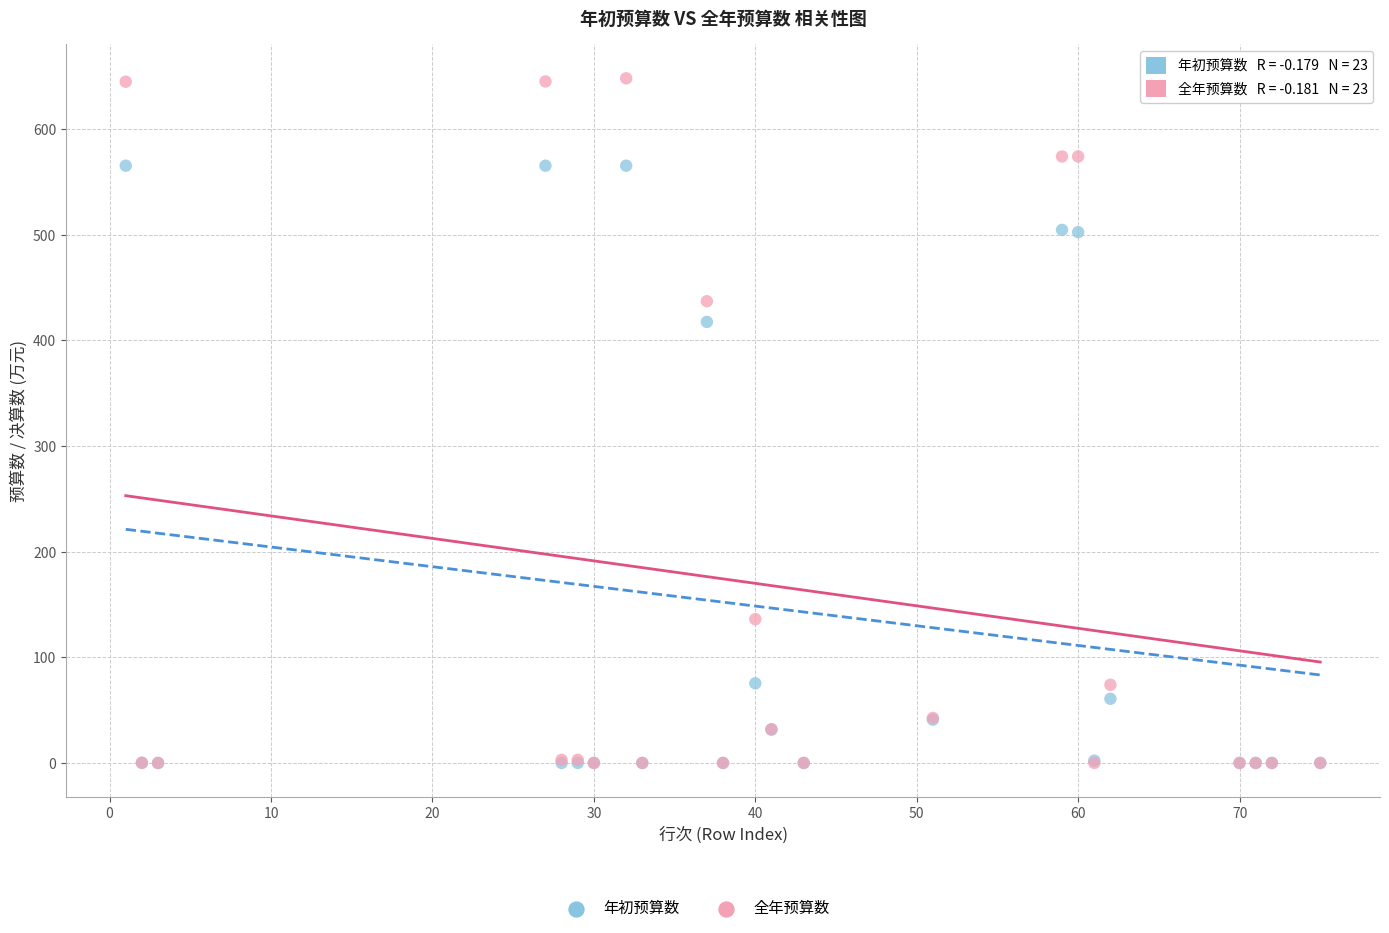

In the 年初预算数 series, what Y value is closest to 282?

417.5